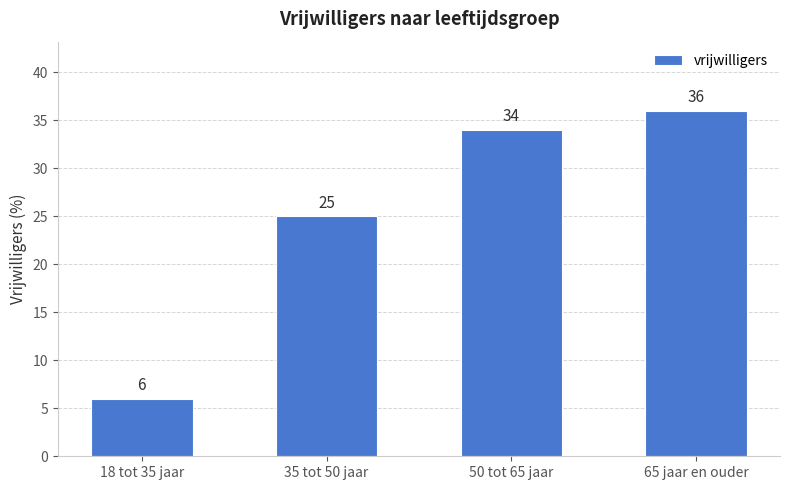

Which has a higher value, 35 tot 50 jaar or 65 jaar en ouder?

65 jaar en ouder